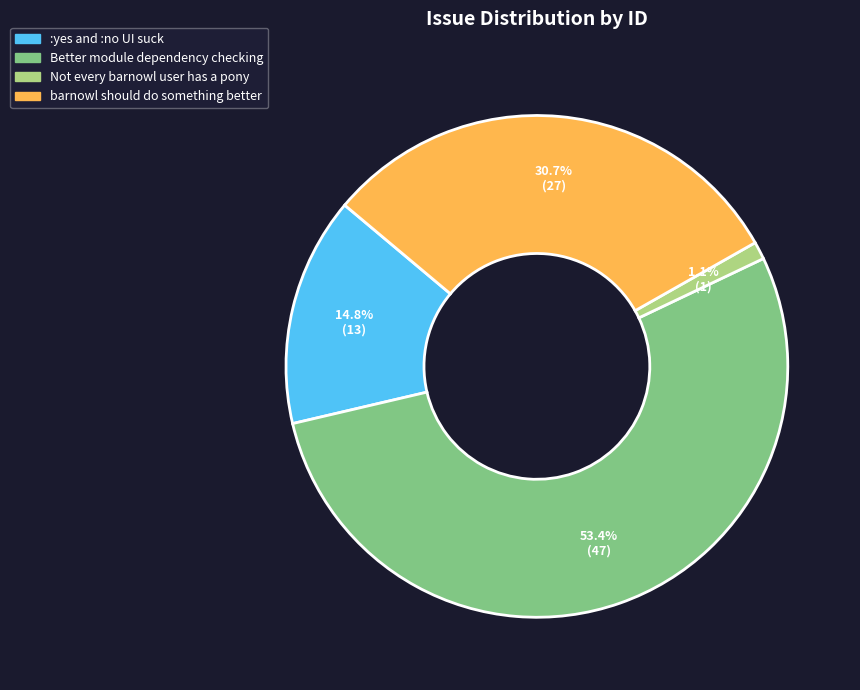

Is it true that :yes and :no UI suck is 9% of the pie?

False